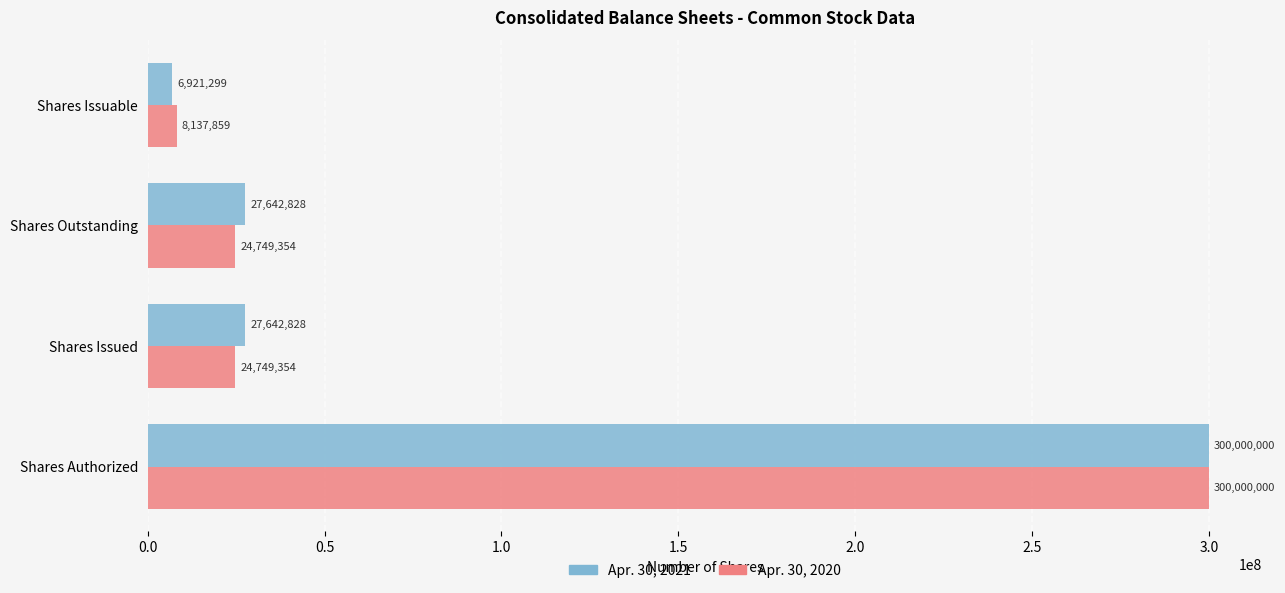

What is the smallest value displayed?

6921299